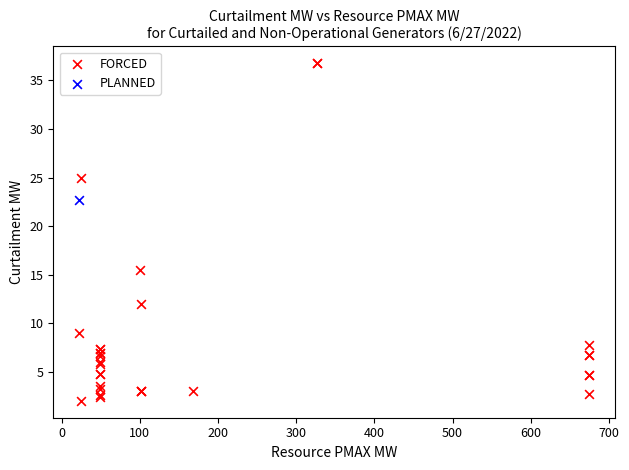

What are all the series names shown in the legend?

FORCED, PLANNED